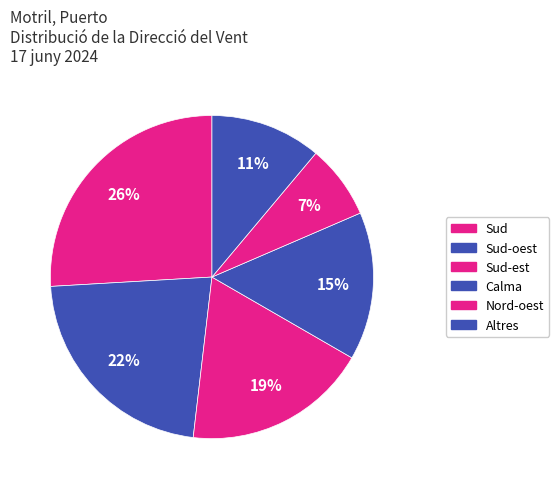

Which category has the biggest portion of the pie?

Sud